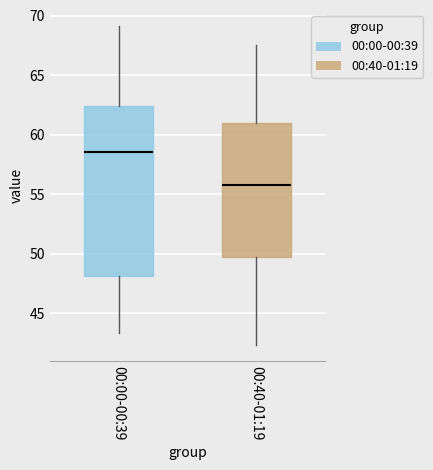

Which box is the tallest, from its lower edge to its upper edge?

00:00-00:39